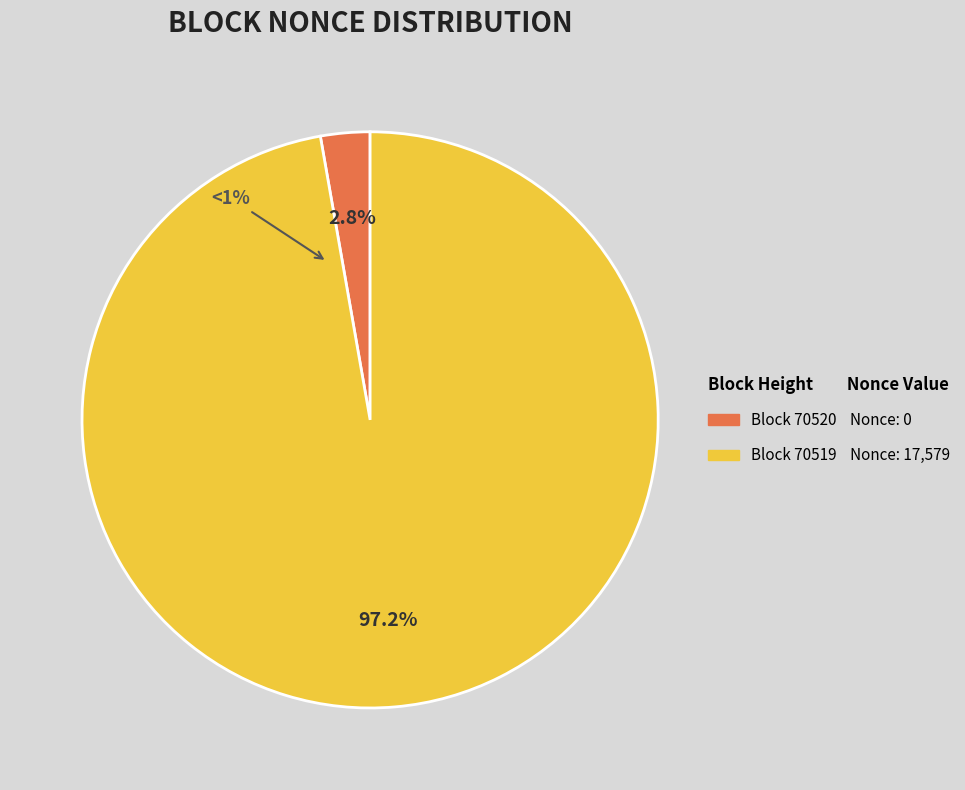

Which category accounts for the majority?

70519